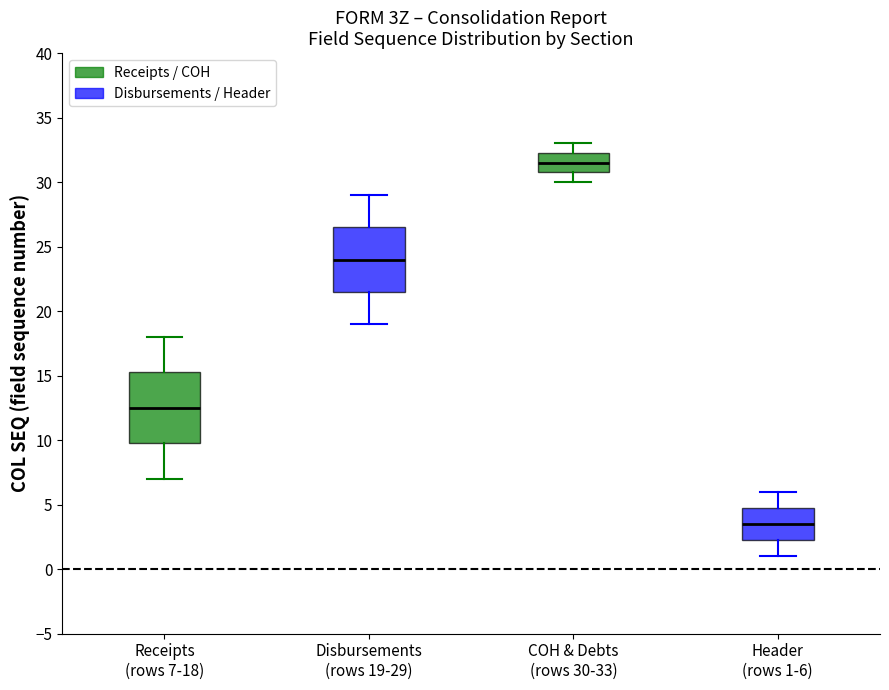

Reading left to right, transcribe this box plot: for each box, give where its median line is, the range the box spans, and where its two whiskers end, as read against the y-axis. The values are not printed on the chart, so give them approximately, as read against the axis.

Receipts (rows 7-18): median 12.5, box 10.0 to 15.5, whiskers 7.0 to 18.0
Disbursements (rows 19-29): median 24.0, box 21.5 to 26.5, whiskers 19.0 to 29.0
COH & Debts (rows 30-33): median 31.5, box 31.0 to 32.5, whiskers 30.0 to 33.0
Header (rows 1-6): median 3.5, box 2.5 to 5.0, whiskers 1.0 to 6.0